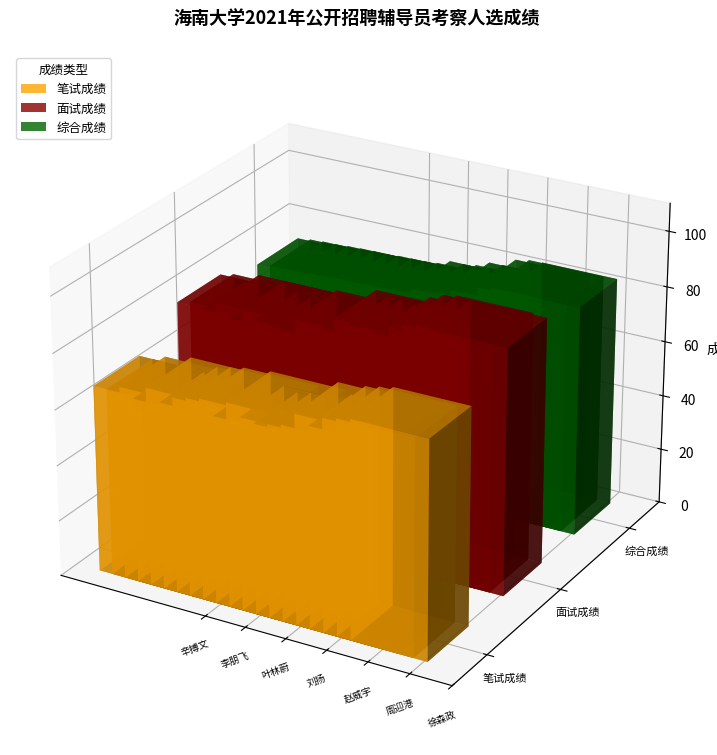

Between 赵威宇 and 刘扬, which series saw the biggest shift?

面试成绩